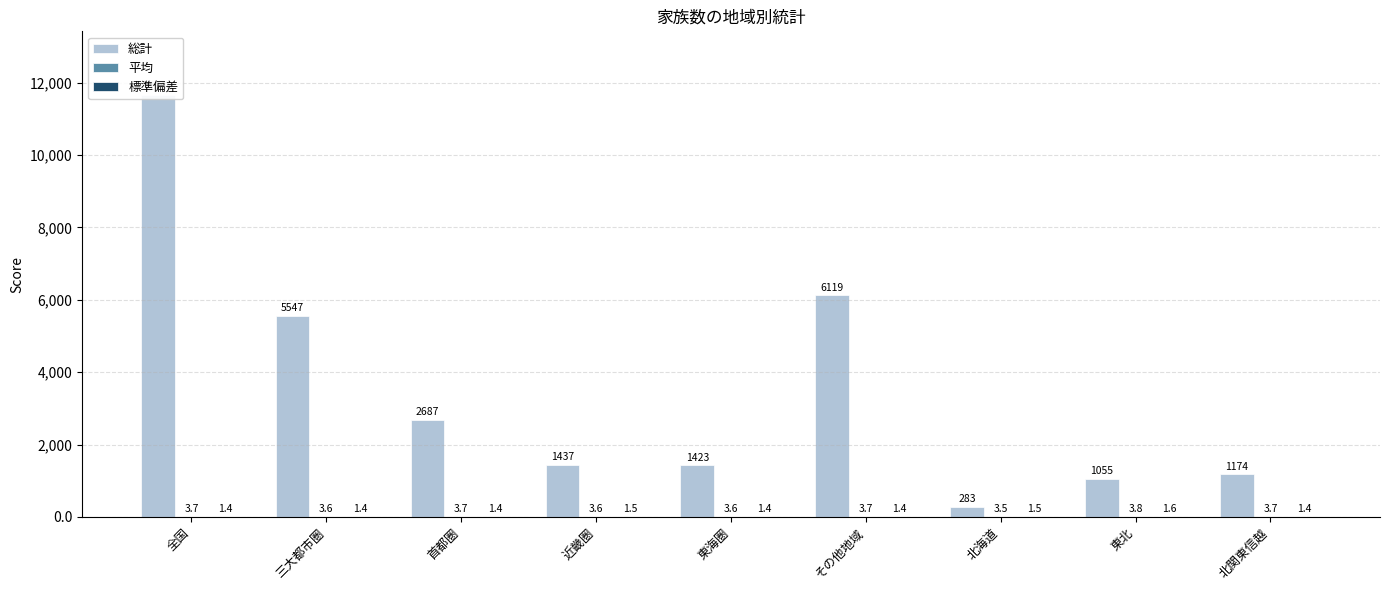

What are all the series names shown in the legend?

総計, 平均, 標準偏差